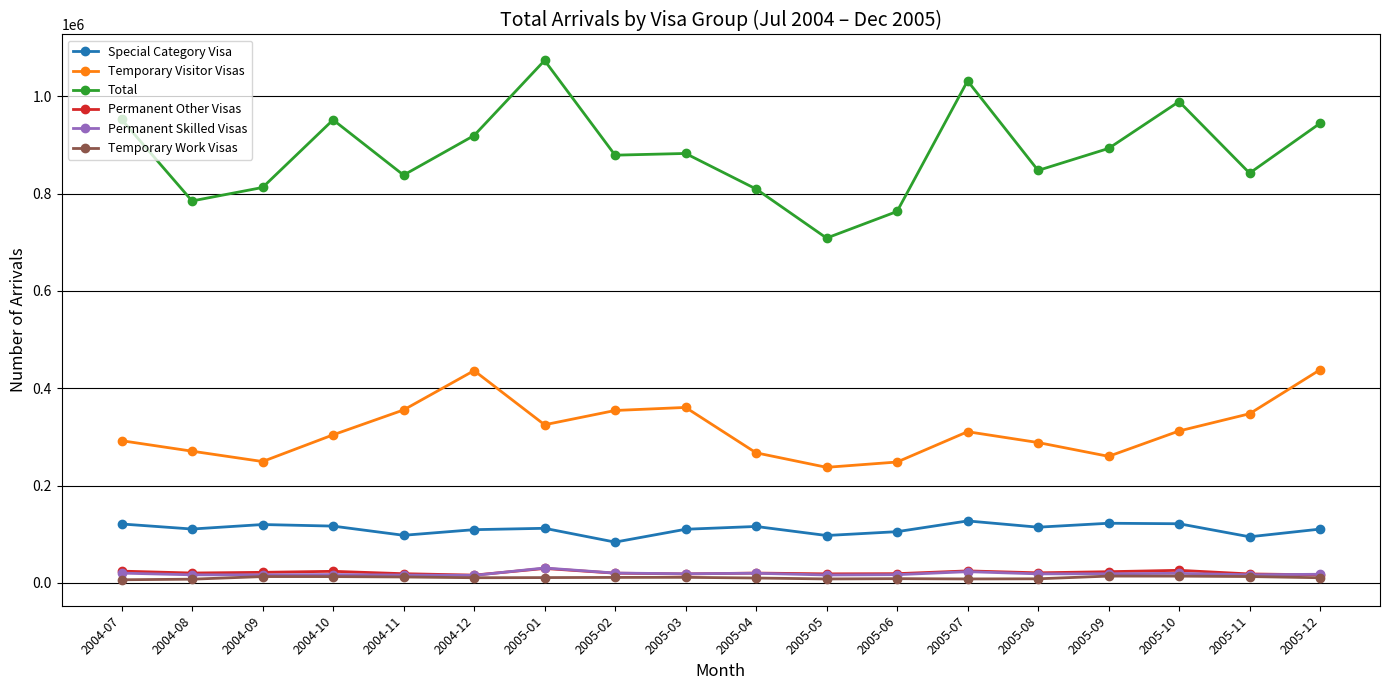

True or false: Total and Special Category Visa cross at least once.

False